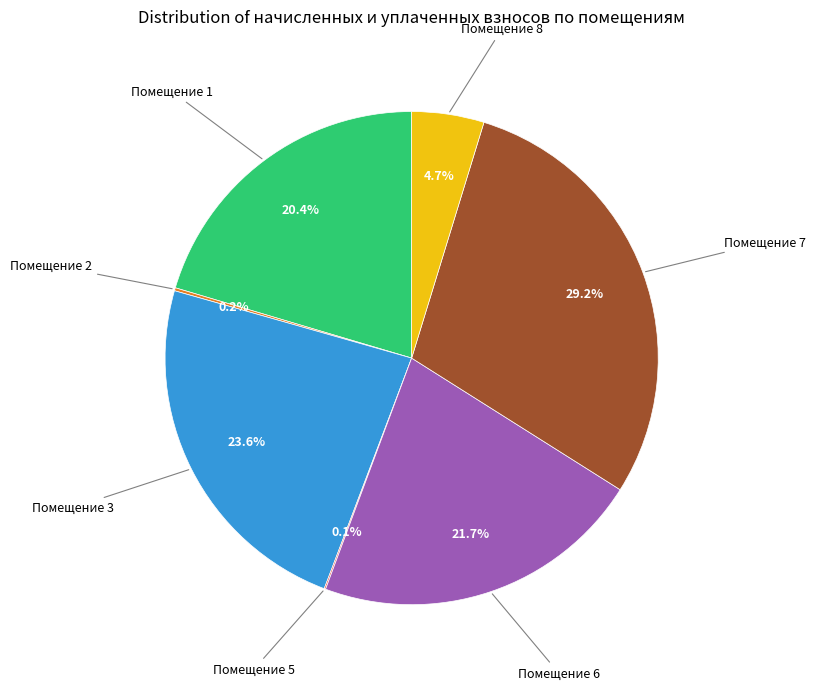

Does any single category account for the majority?

No